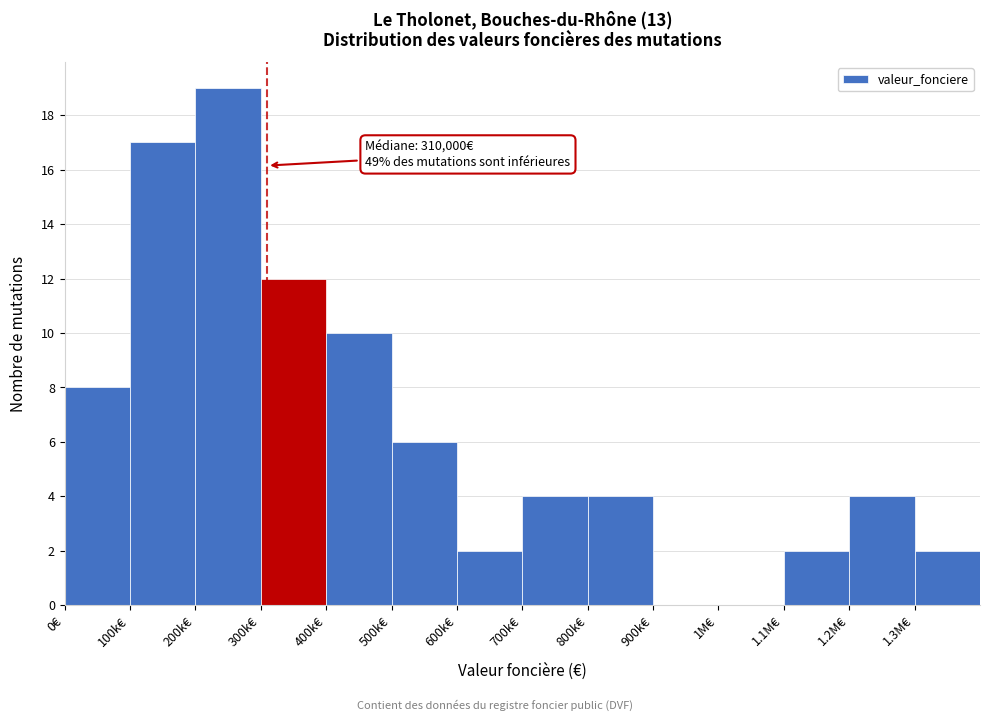

Reading left to right, extract all data points from this chart.

0€=8	100k€=17	200k€=19	300k€=12	400k€=10	500k€=6	600k€=2	700k€=4	800k€=4	900k€=0	1M€=0	1.1M€=2	1.2M€=4	1.3M€=2